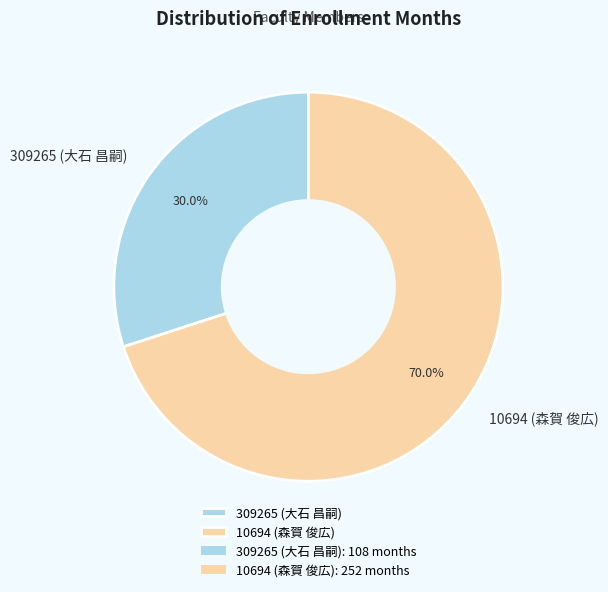

What is the ratio of the value at 10694 (森賀 俊広) to the value at 309265 (大石 昌嗣)?

2.3